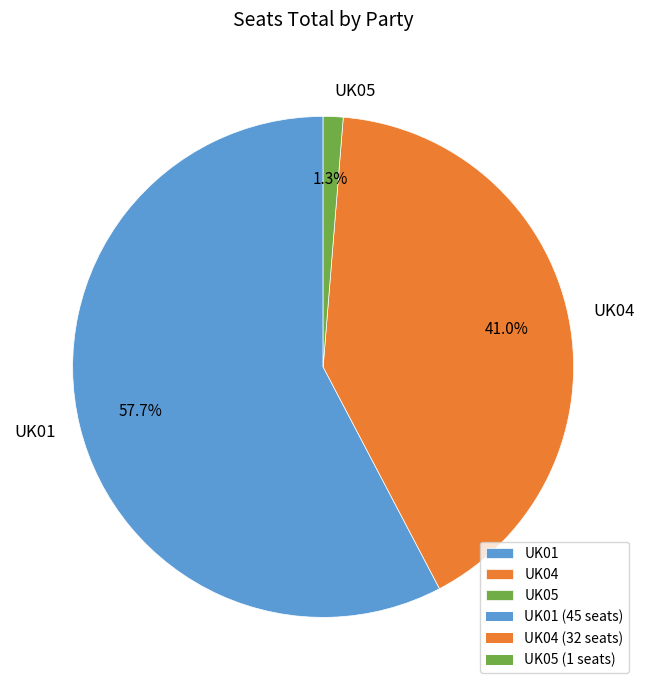

To the nearest percent, what is the combined percentage of UK01 and UK04?

99%